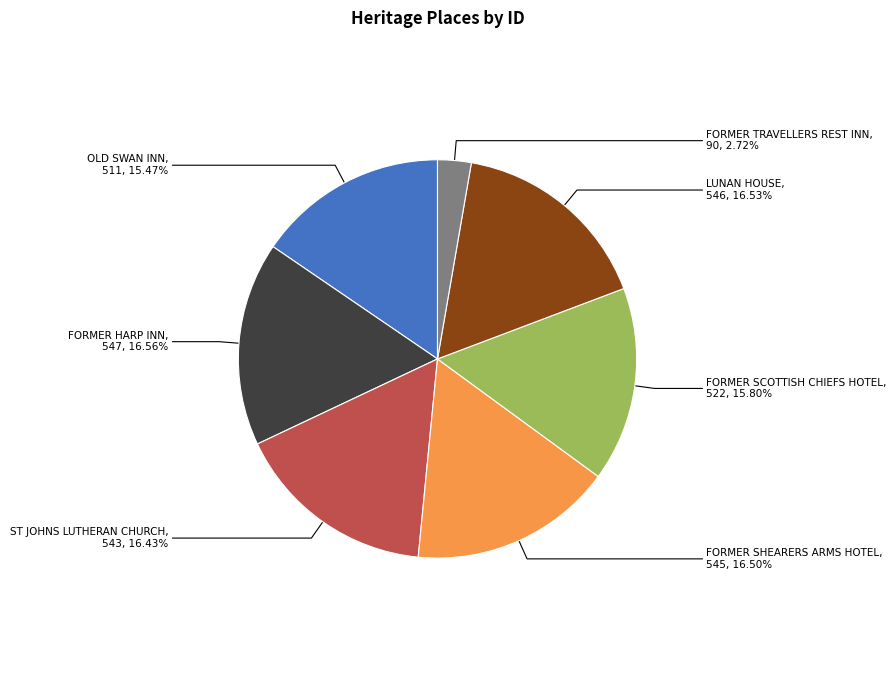

Approximately how many times larger is the value at FORMER SCOTTISH CHIEFS HOTEL compared to FORMER TRAVELLERS REST INN?

5.8